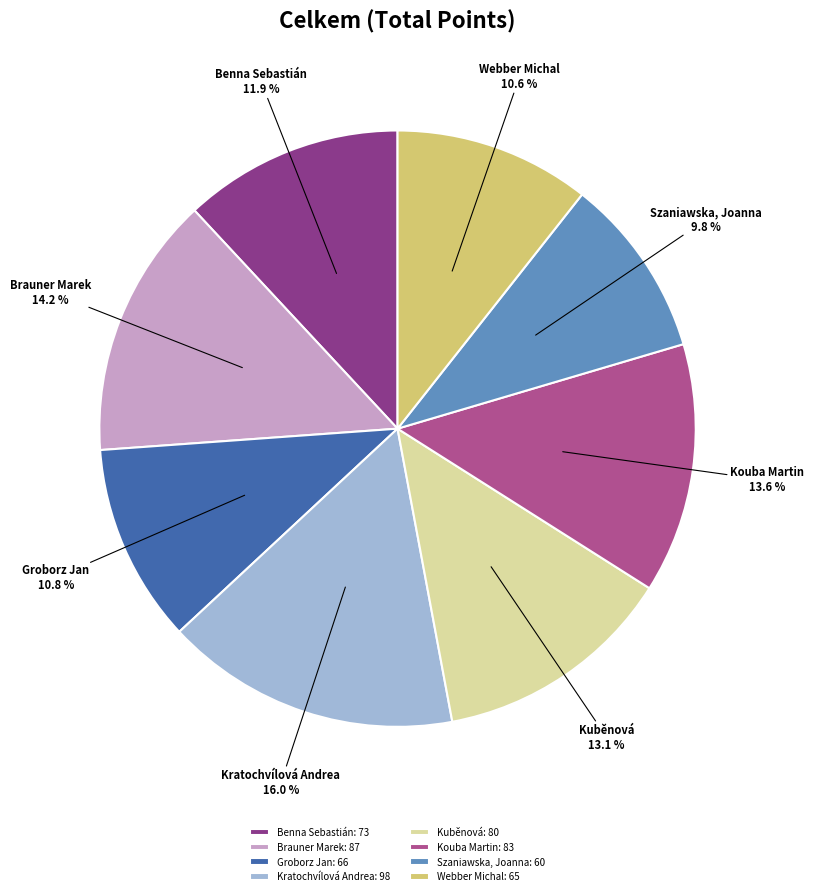

To the nearest percent, what is the difference between the largest and smallest slice percentages?

6%